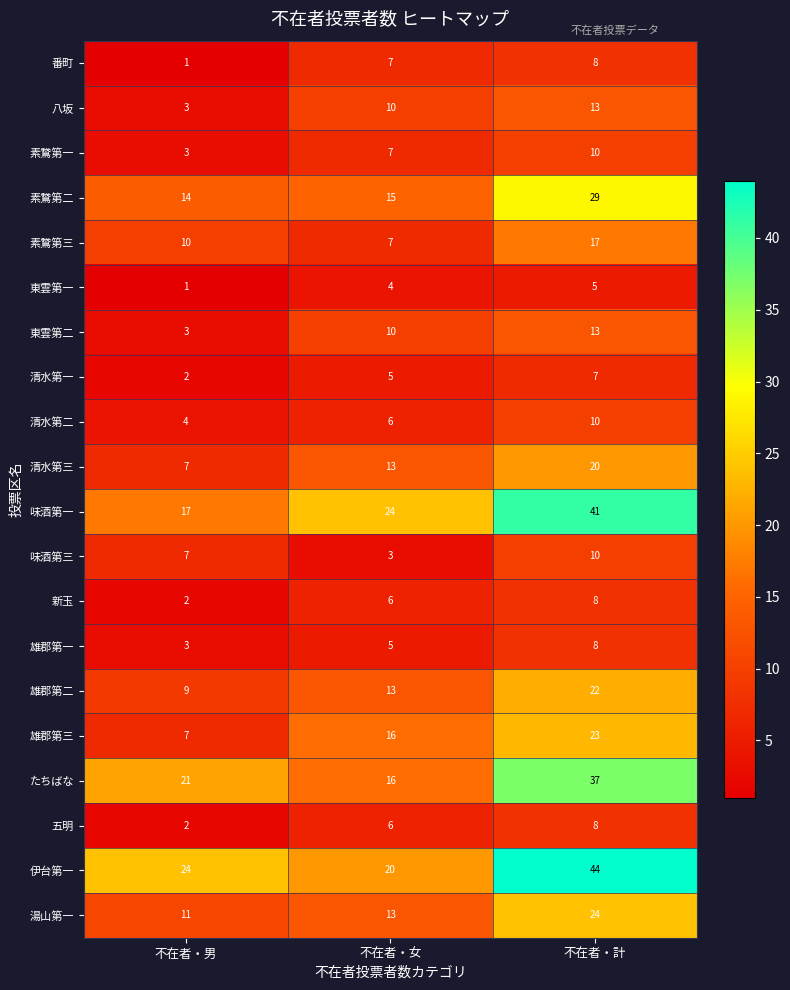

Rank the categories by 味酒第三 value from lowest to highest.

不在者・女, 不在者・男, 不在者・計